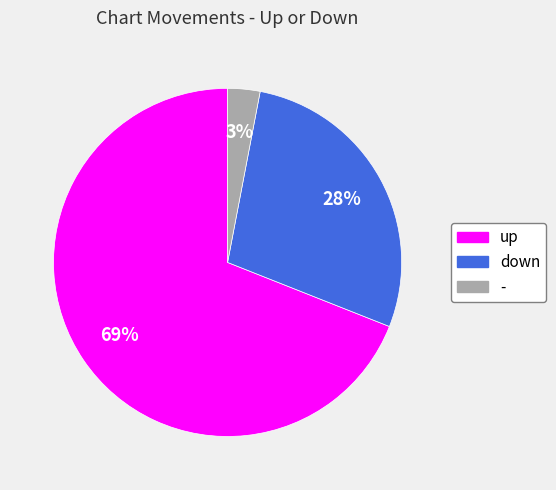

To the nearest percent, what is the combined percentage of down and up?

97%